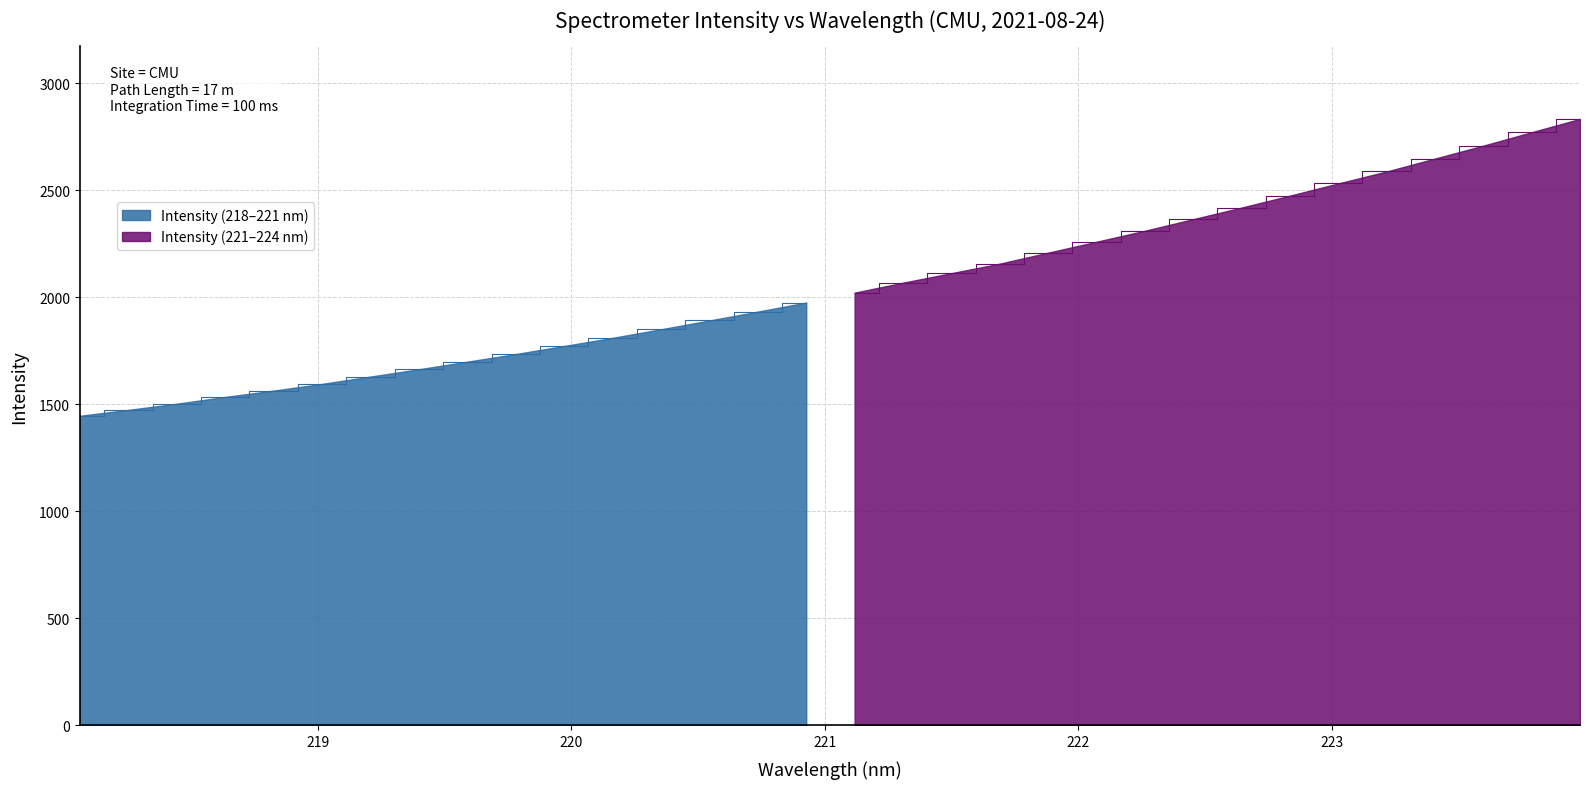

What is the approximate value at 221.3083?

2067.6